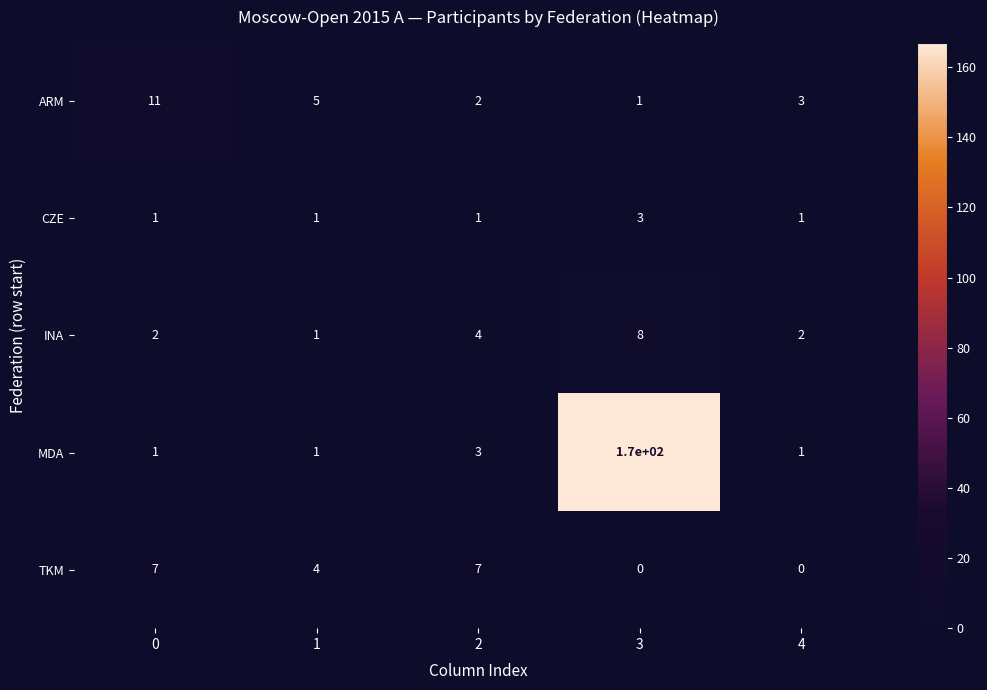

What is the total value across all series at 0?

22